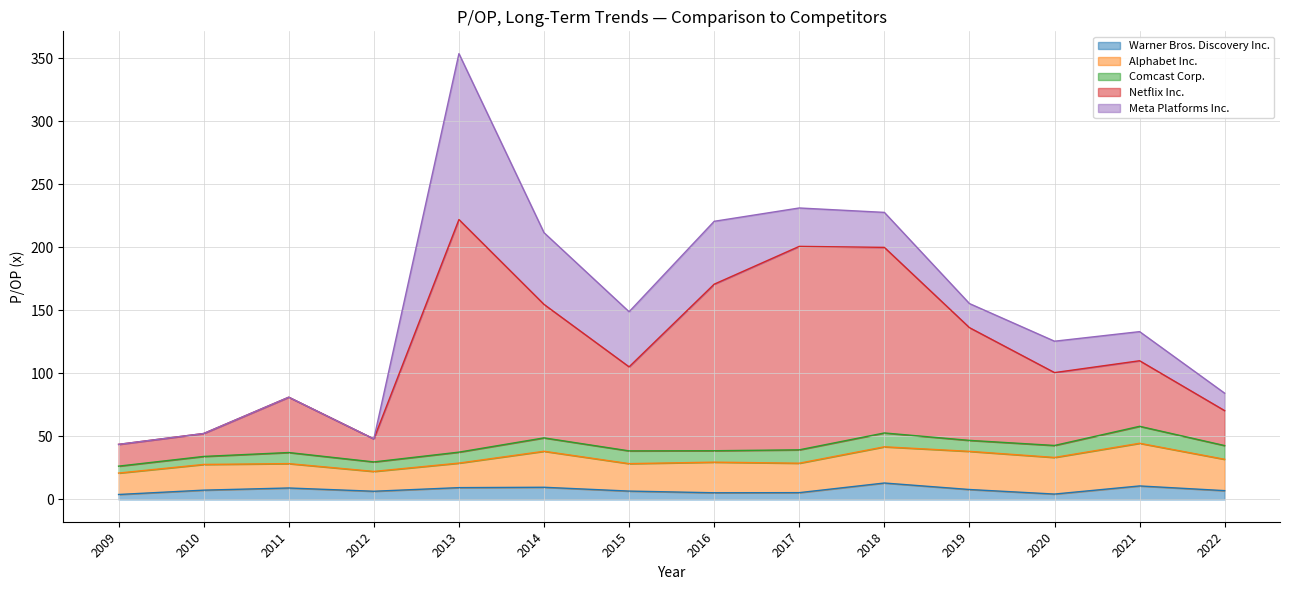

What is the difference between the highest and lowest values at 2017?

156.1